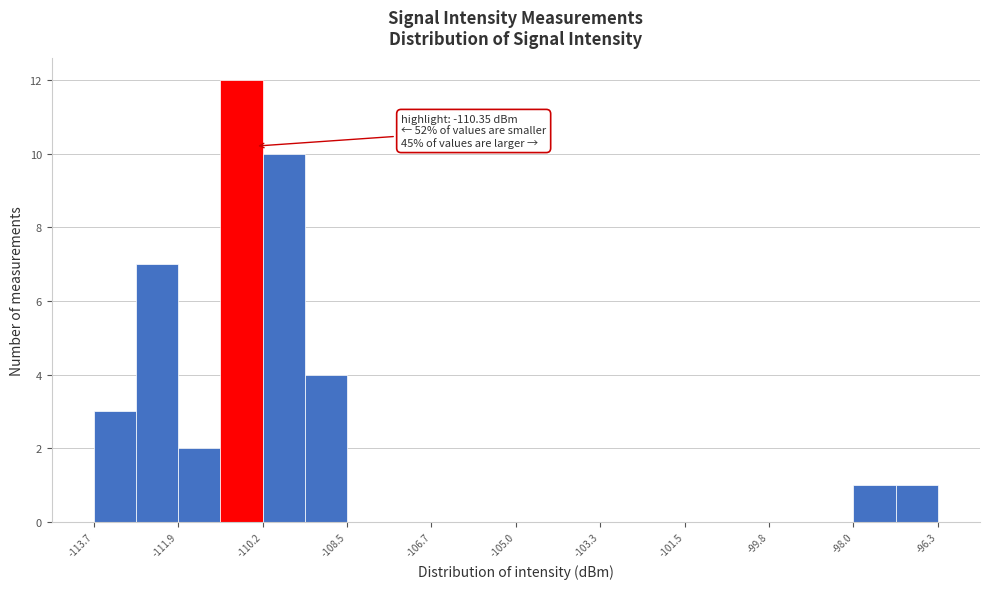

Which range on the x-axis has the tallest bar?

-111.0 to -110.2